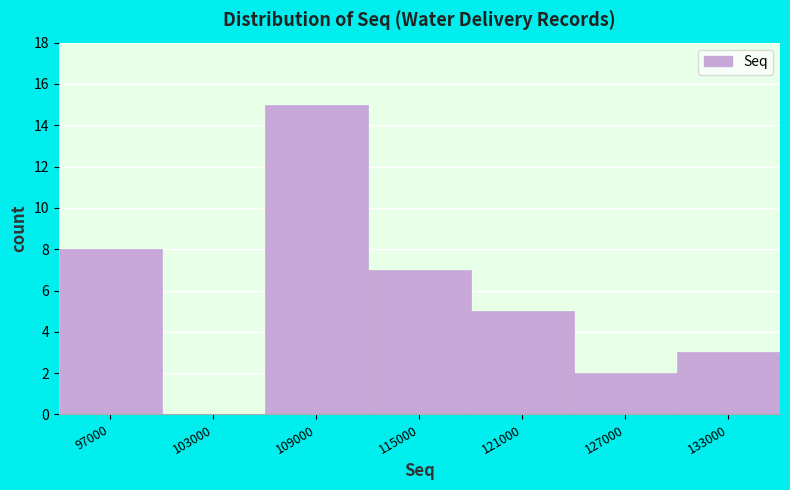

Reading left to right, list every bar in this chart as the range it spans on the x-axis followed by its height. The values are not printed on the chart, so give them approximately, as read against the axis.

94000 to 100000: 8
100000 to 106000: 0
106000 to 112000: 15
112000 to 118000: 7
118000 to 124000: 5
124000 to 130000: 2
130000 to 136000: 3